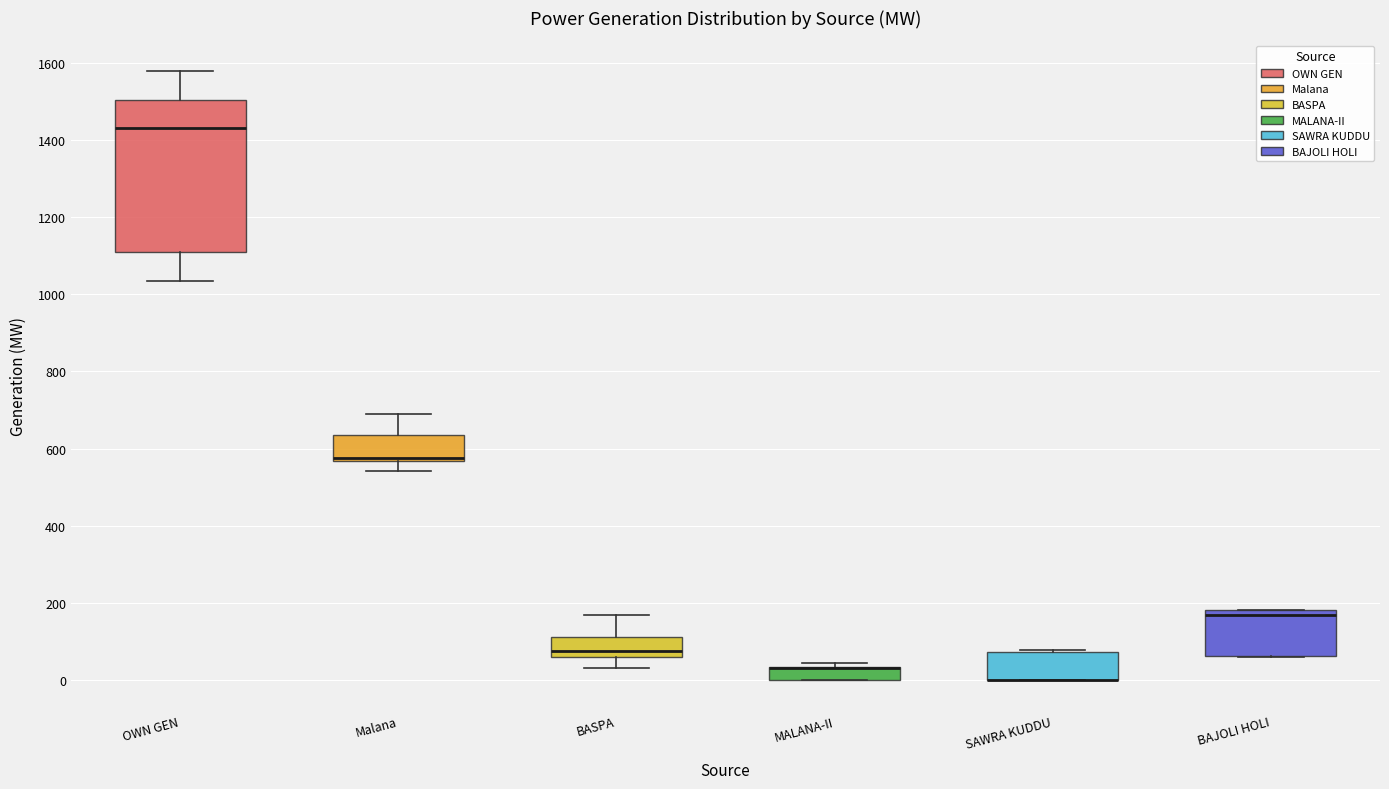

Reading left to right, read every box against the y-axis: the position of its median line, the range the box covers, and the ends of its whiskers. The values are not printed on the chart, so give them approximately, as read against the axis.

OWN GEN: median 1420, box 1100 to 1500, whiskers 1040 to 1580
Malana: median 580, box 560 to 640, whiskers 540 to 700
BASPA: median 80, box 60 to 120, whiskers 40 to 160
MALANA-II: median 40 (drawn on the box's upper edge), box 0 to 40, whiskers 0 to 40 (just above the box's upper edge)
SAWRA KUDDU: median 0 (drawn on the box's lower edge), box 0 to 80, whiskers 0 to 80
BAJOLI HOLI: median 160, box 60 to 180, whiskers 60 to 180